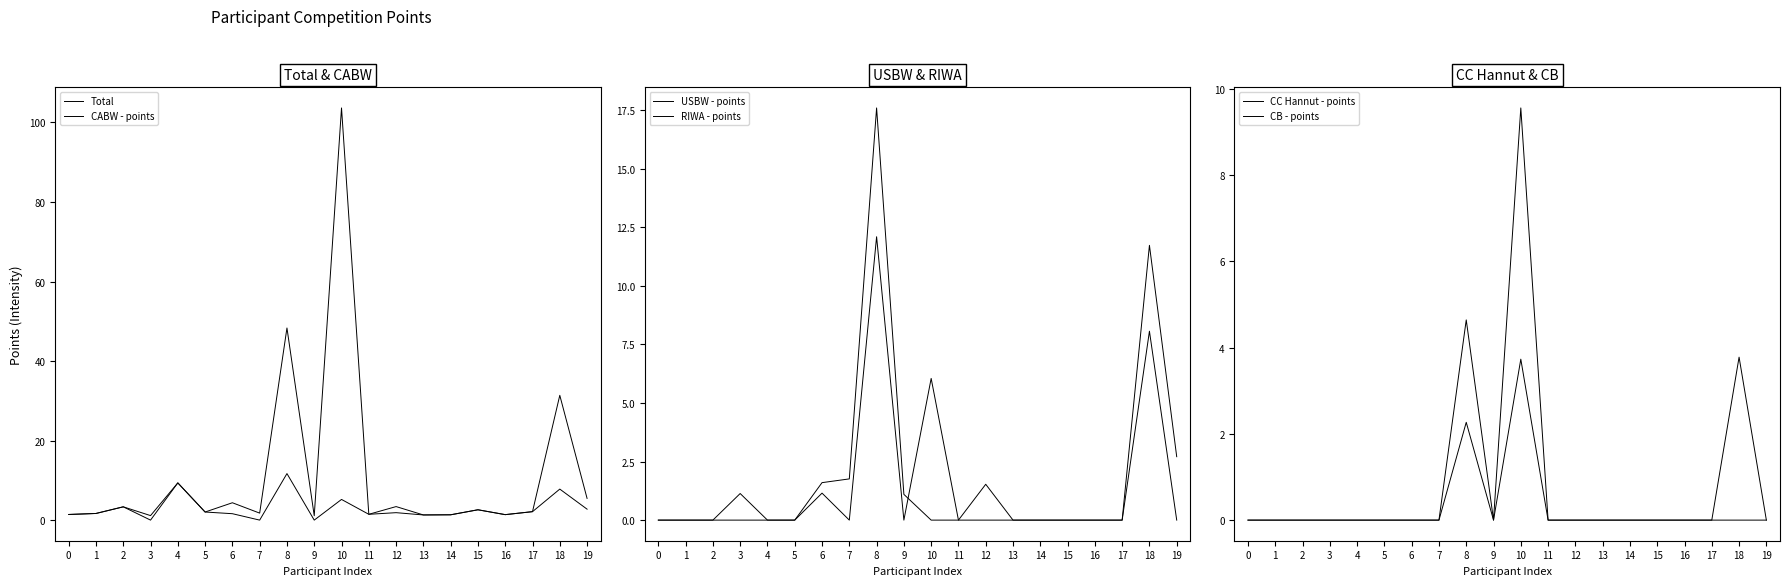

True or false: CB - points and Total cross at least once.

False